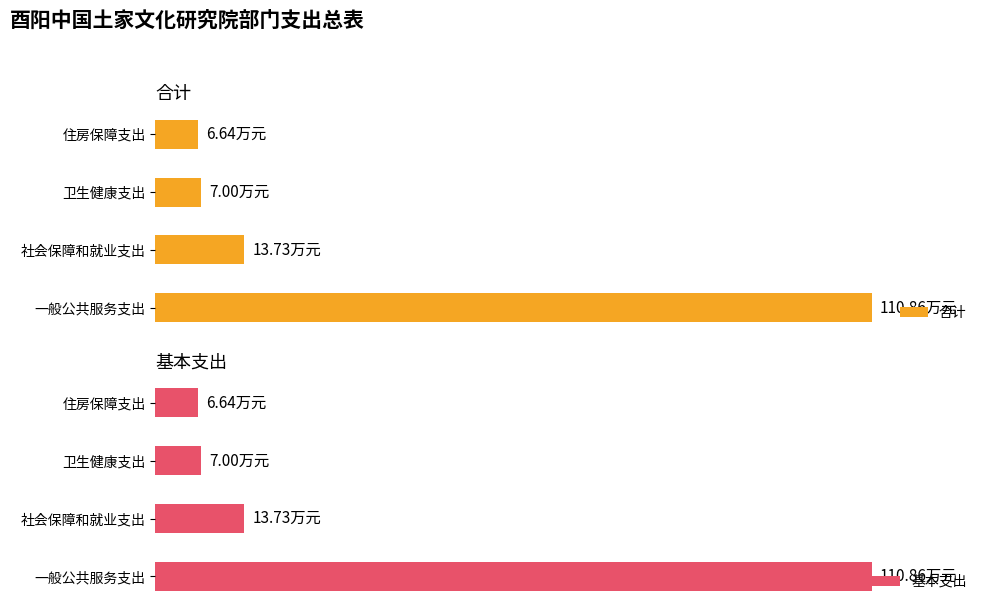

Which series has the largest range (max minus min)?

合计